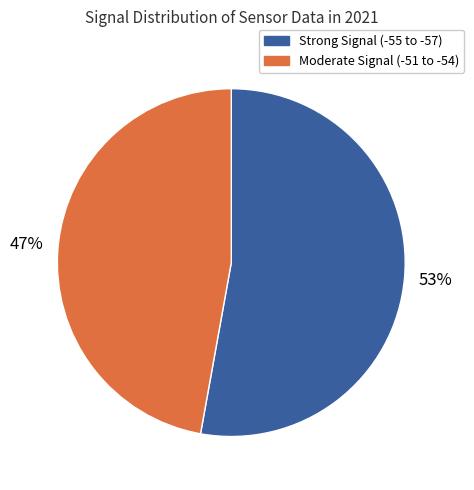

Is there a majority slice in this chart?

Yes